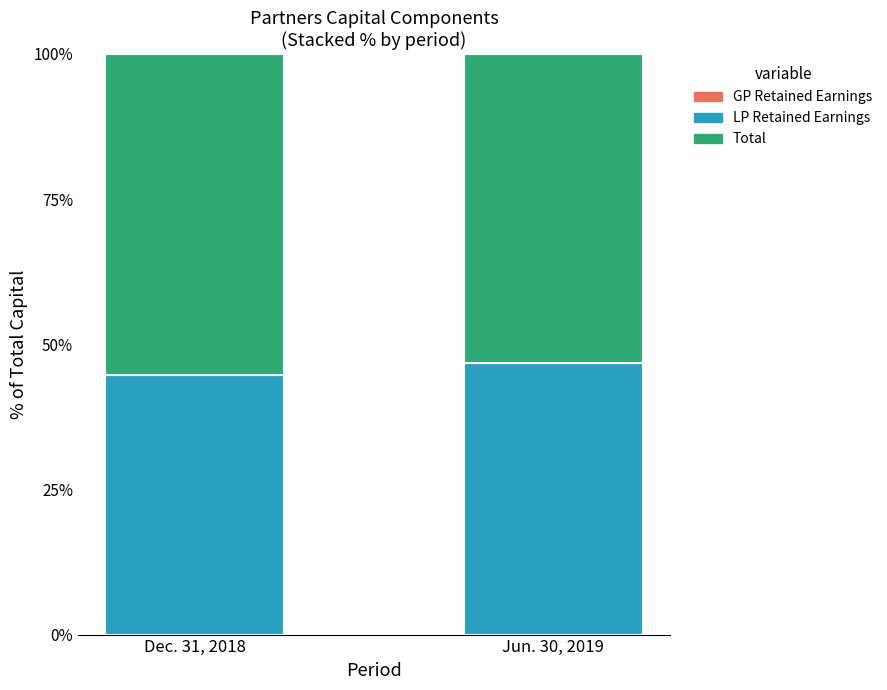

At how many categories does at least one series exceed 24?

2